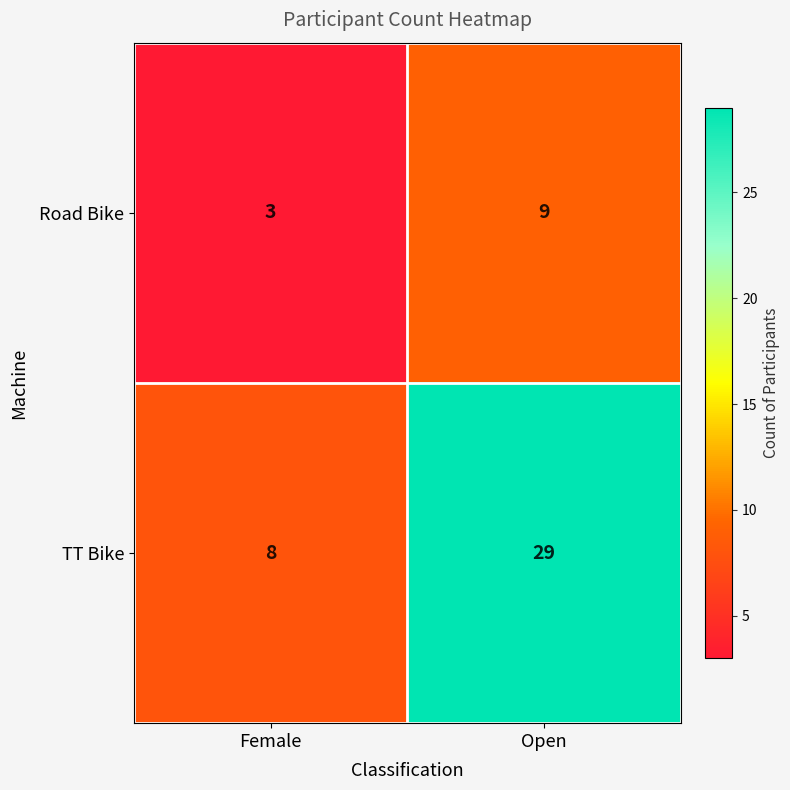

List the series in order of their peak value, lowest first.

Road Bike, TT Bike